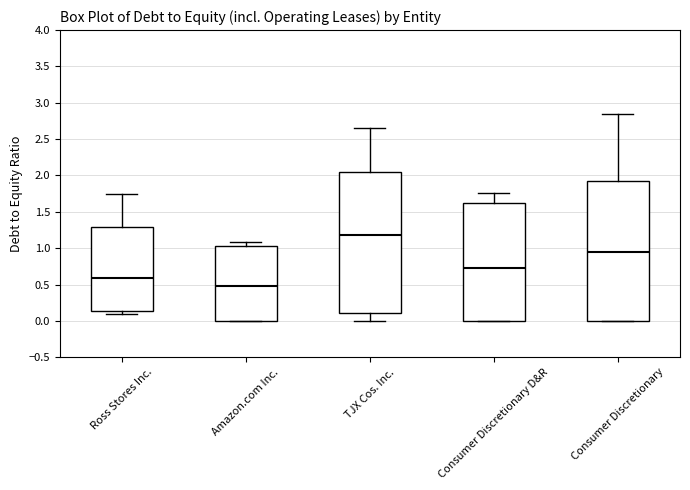

Where is the upper edge of the box for Amazon.com Inc. on the y-axis? The values are not printed on the chart, so give them approximately, as read against the axis.

1.05